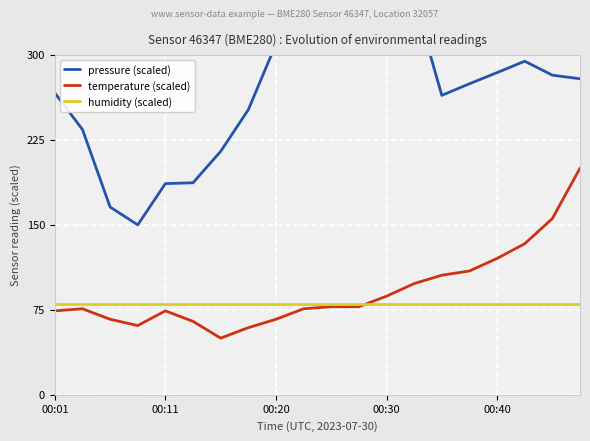

What is the maximum value for temperature (scaled)?

200.0